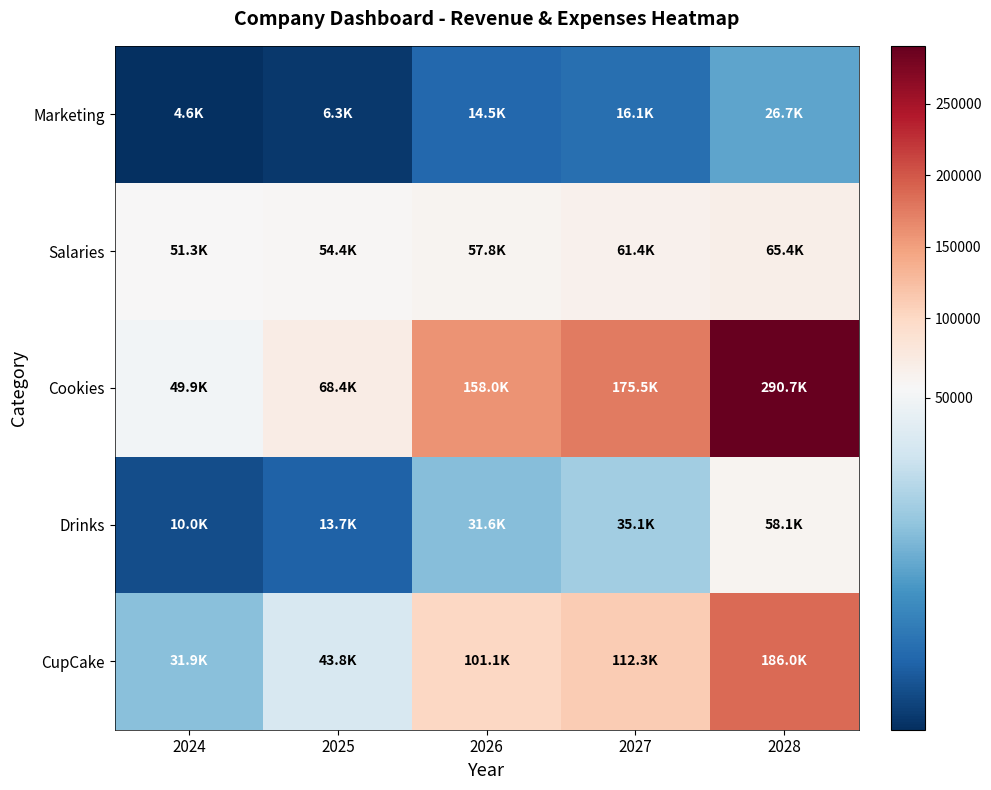

What is the minimum value shown in the chart?

4591.4